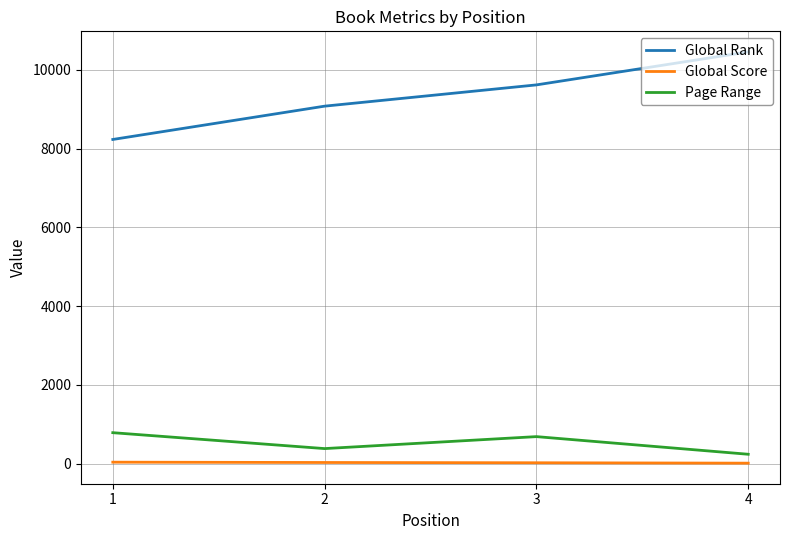

At which category is the sum across all series the highest?

4